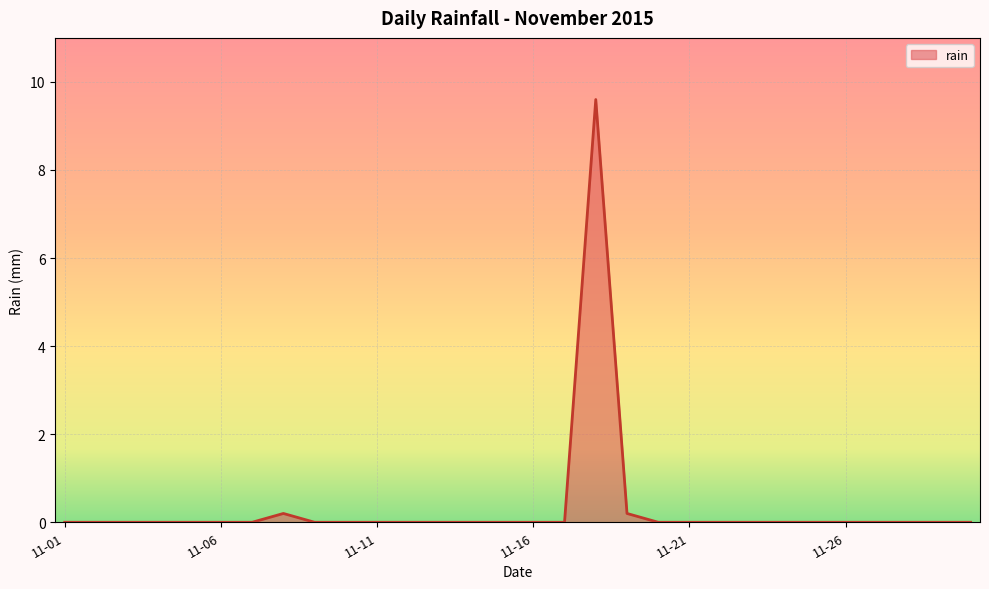

How many categories are shown in the chart?

30